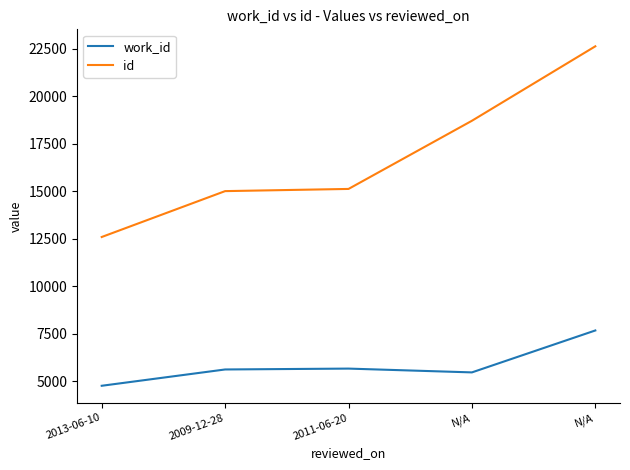

Which series has the largest total across all categories?

id